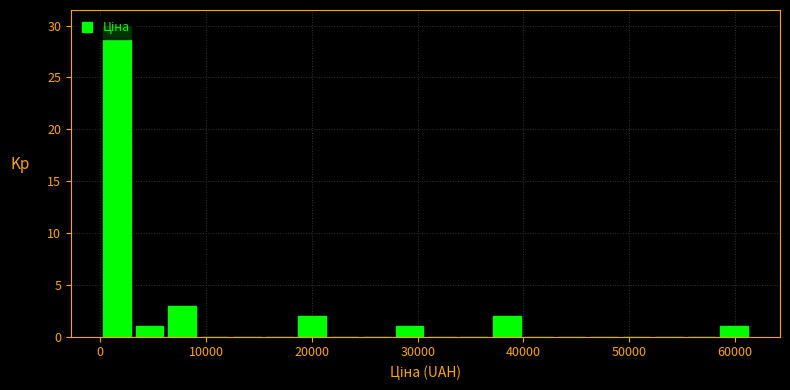

Read against the x-axis, roughly where is the centre of the tallest bar?

2000